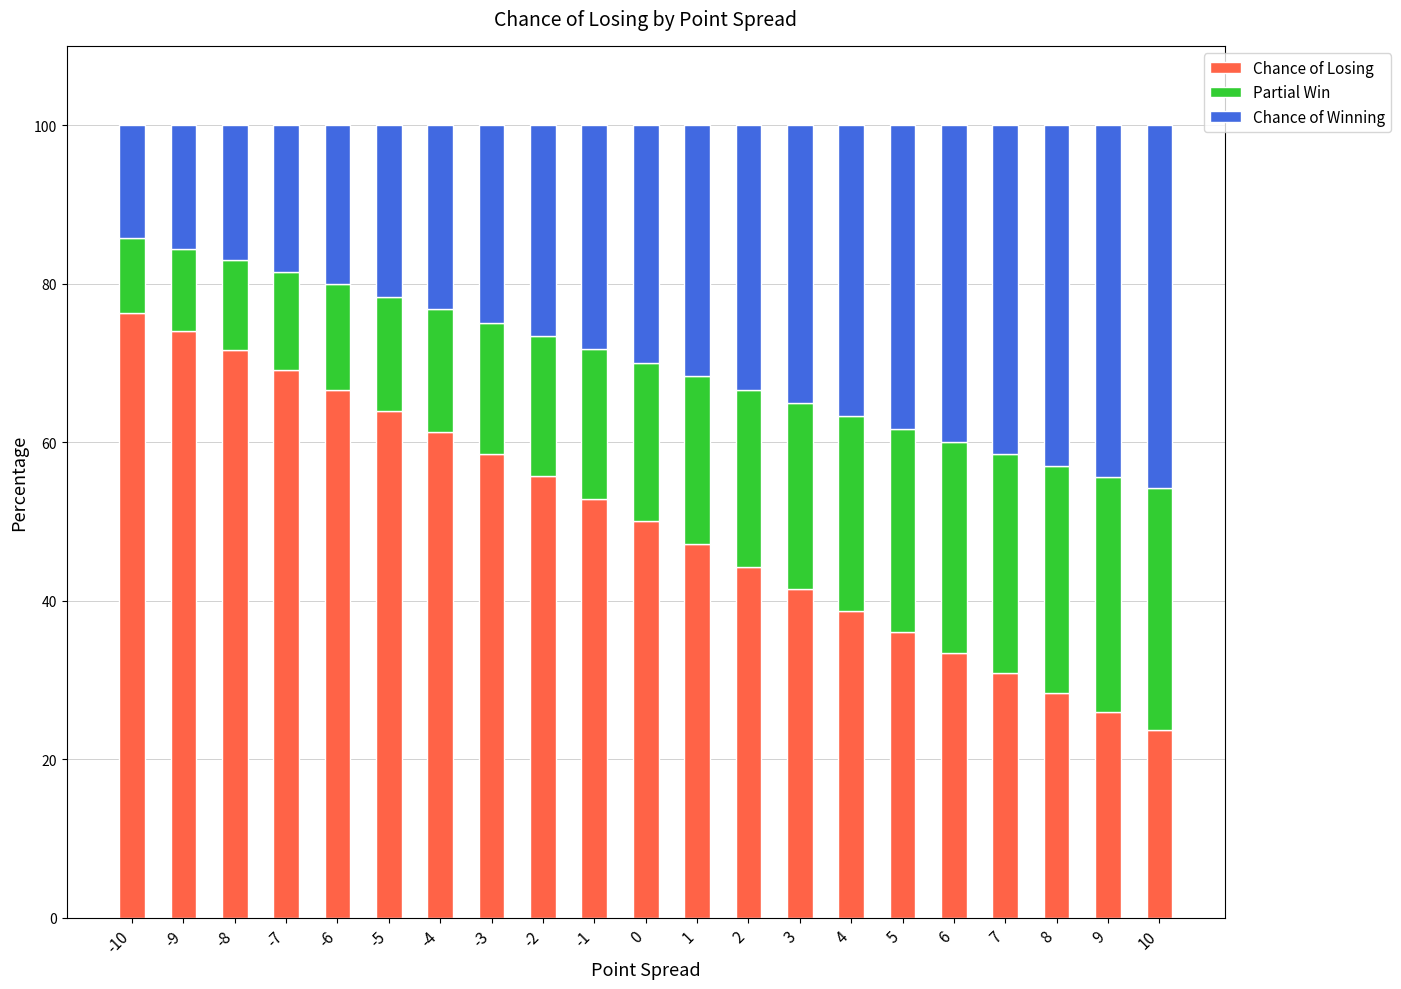

What value does the Chance of Losing series have at -3?

58.5